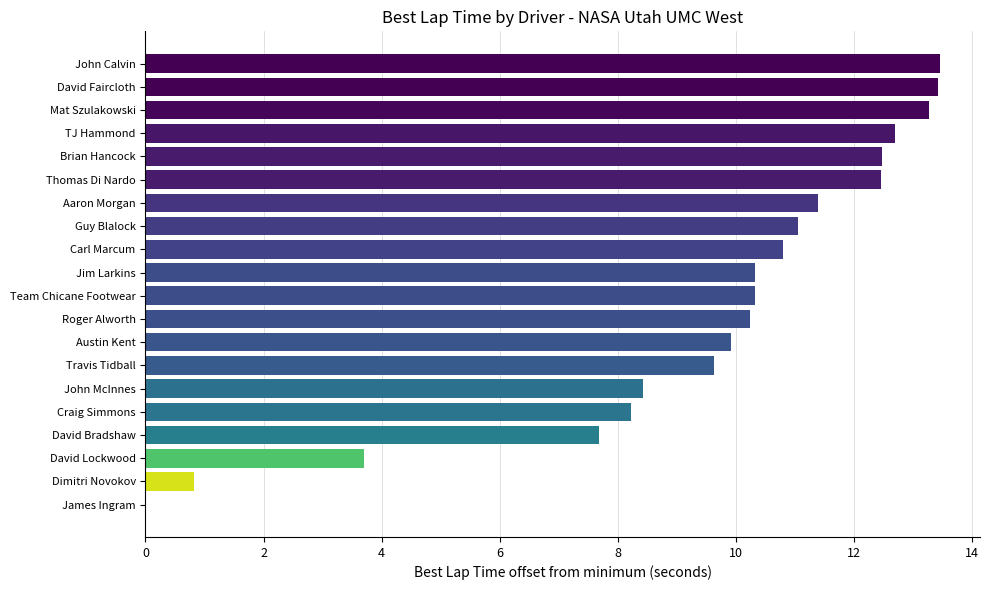

Are the bars horizontal?

Yes